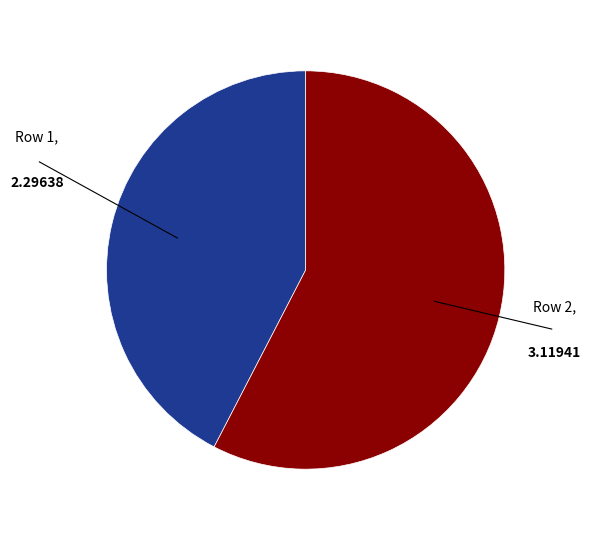

Is there a majority slice in this chart?

Yes